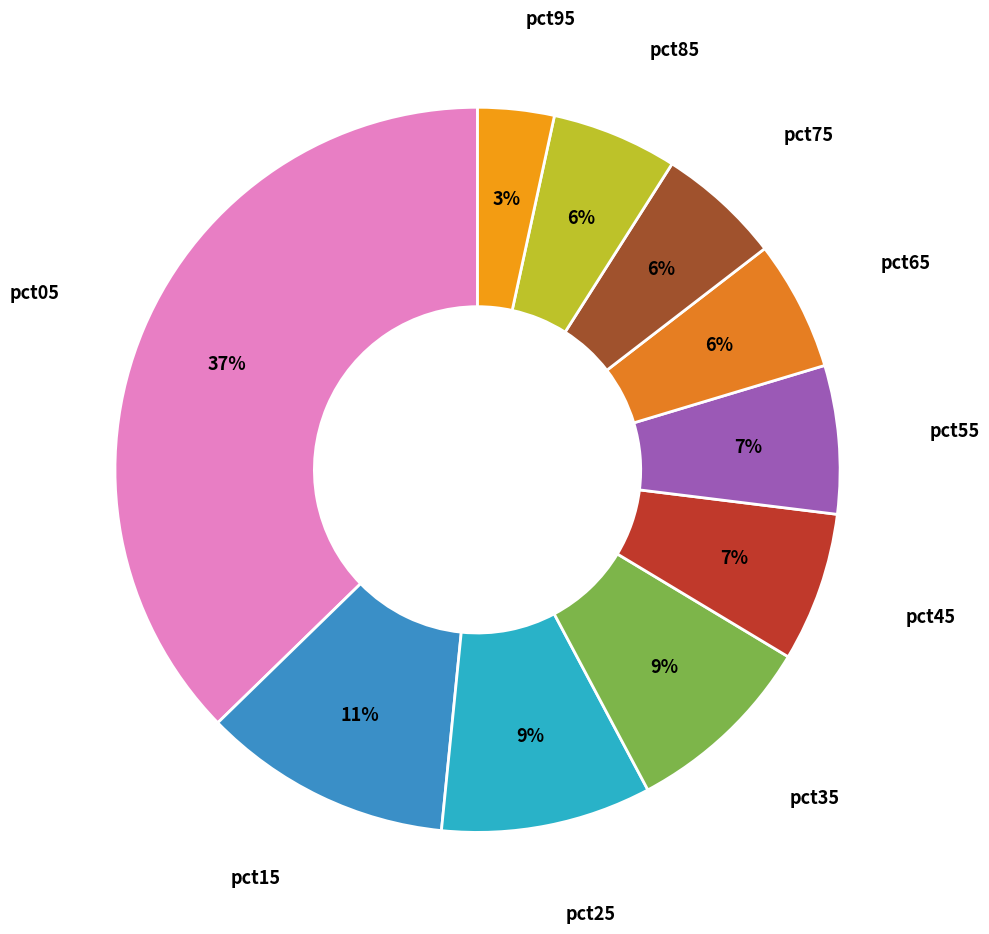

Is there any slice that represents more than half of the pie?

No